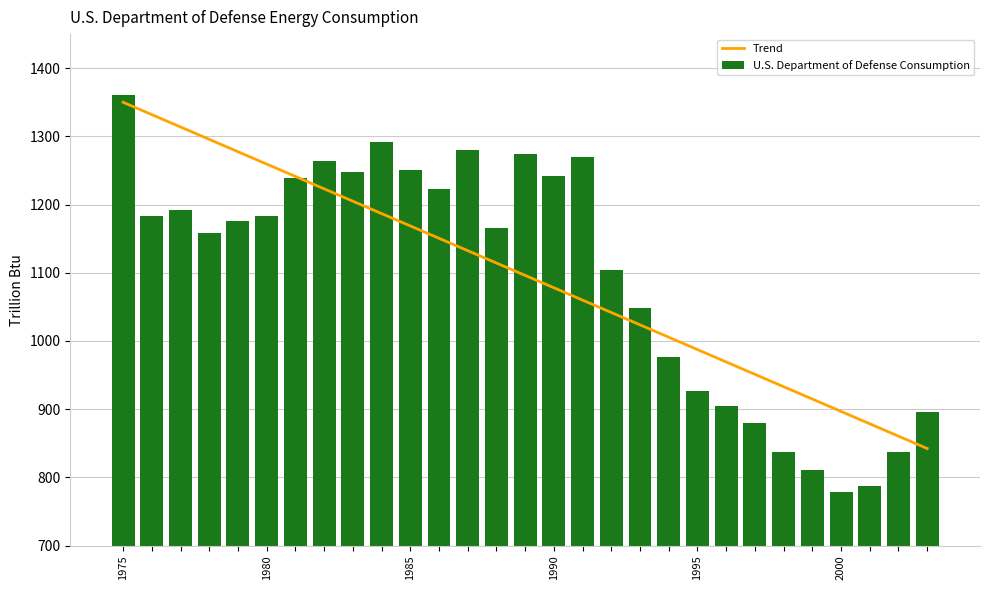

The U.S. Department of Defense Consumption series shows 1192.3 at 1985. True or false?

True